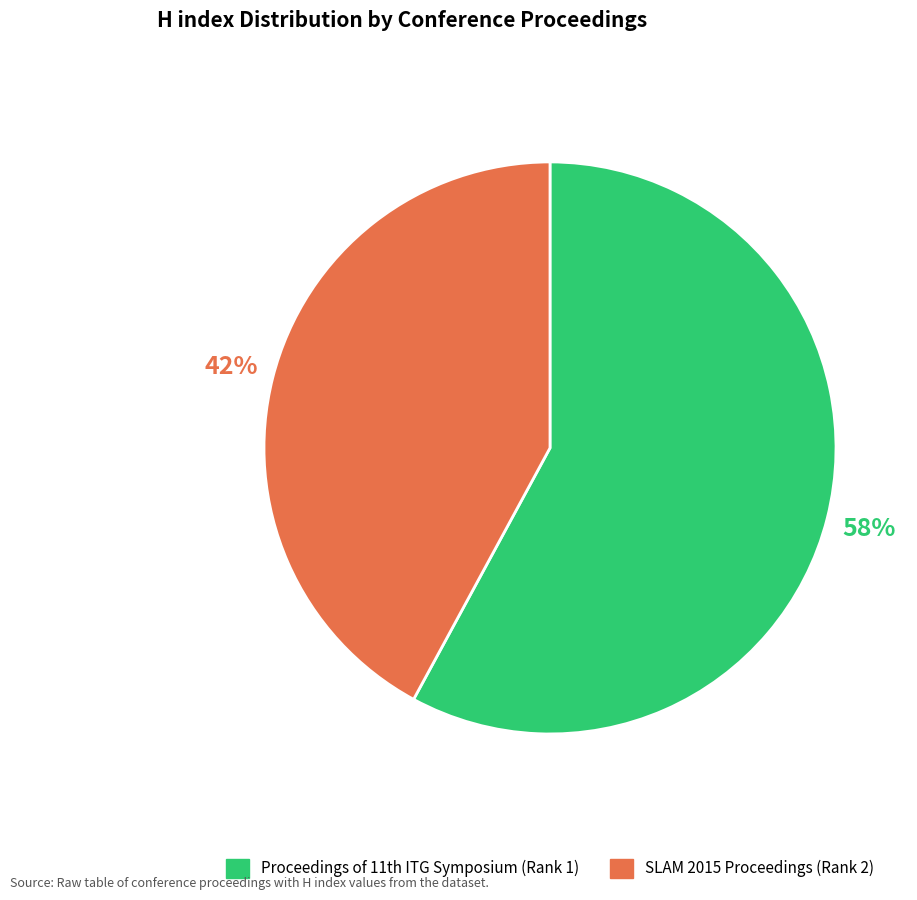

How many slices are in this pie chart?

2